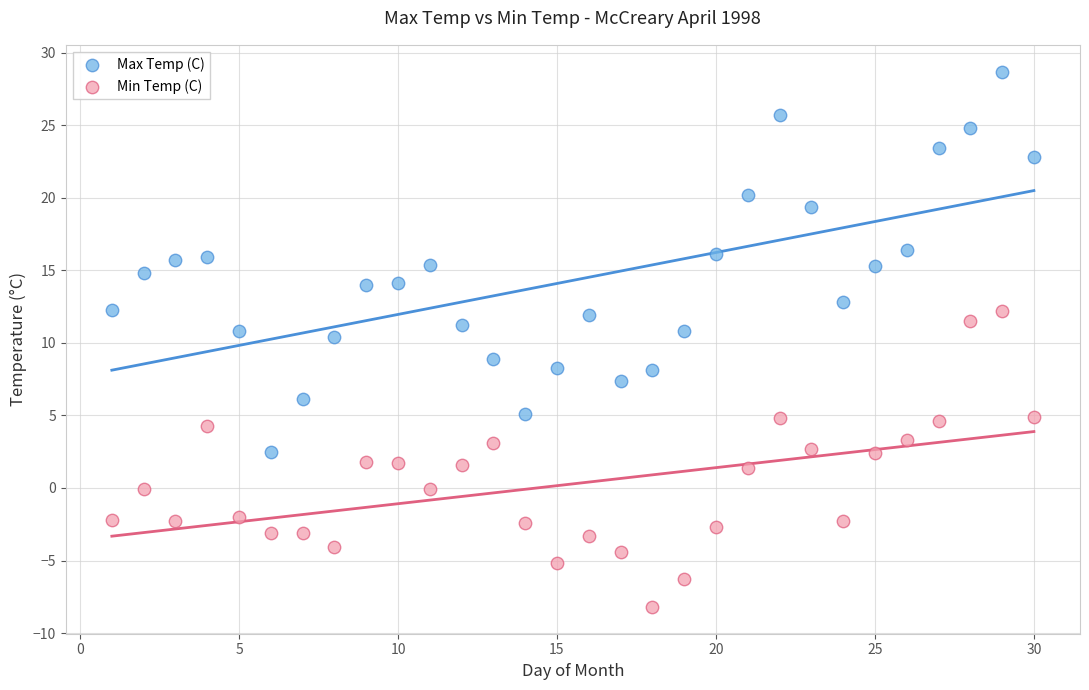

Which series has the largest Y range (max minus min)?

Max Temp (C)